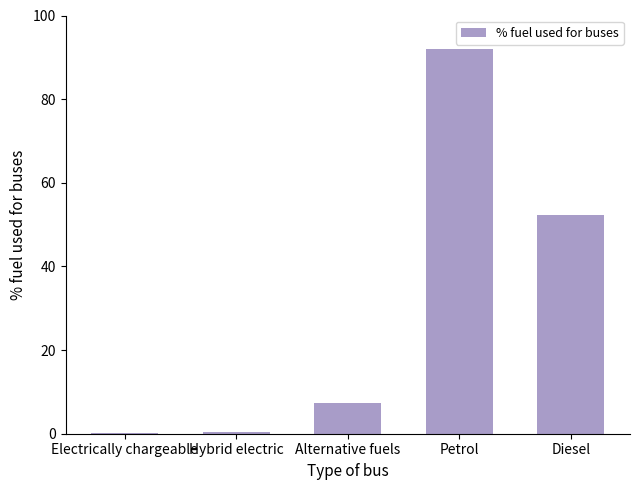

The chart shows a value of 32.2 at Petrol. True or false?

False